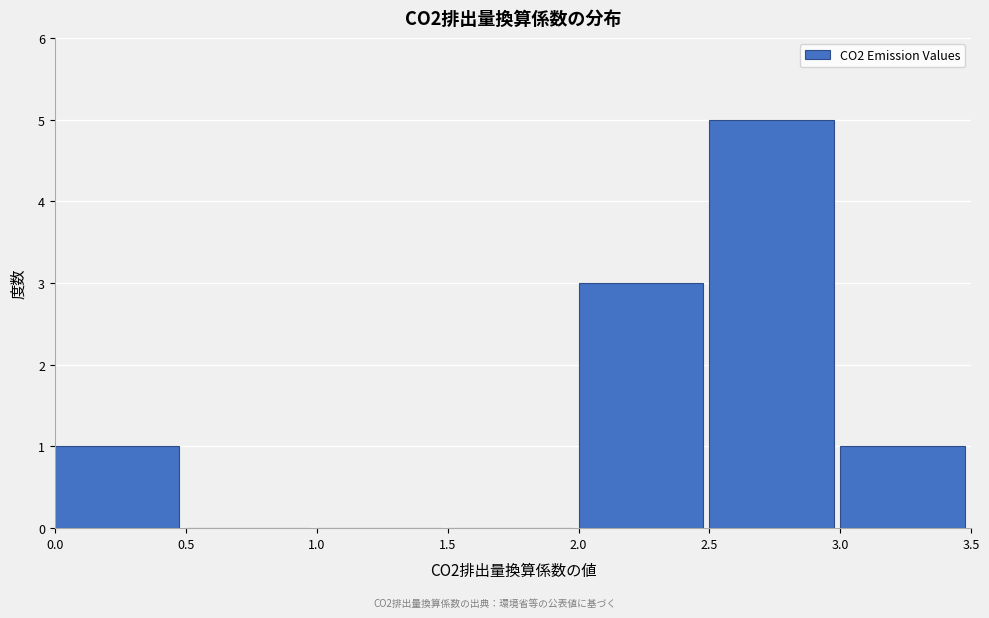

How tall is the bar that spans 2.0 to 2.5 on the x-axis? The values are not printed on the chart, so give them approximately, as read against the axis.

3